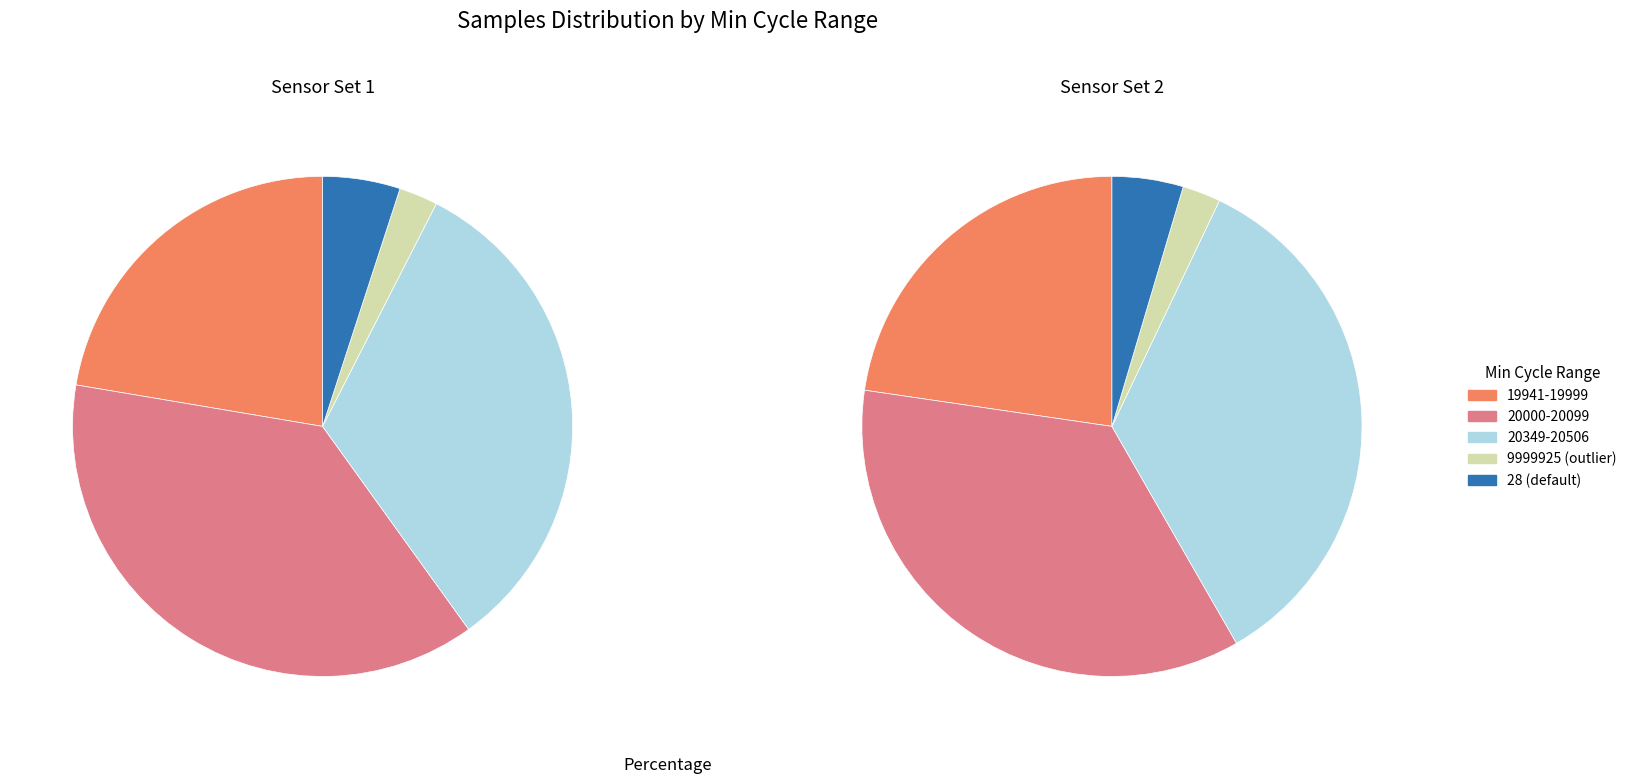

Is it true that 20034 is 1% of the pie?

False